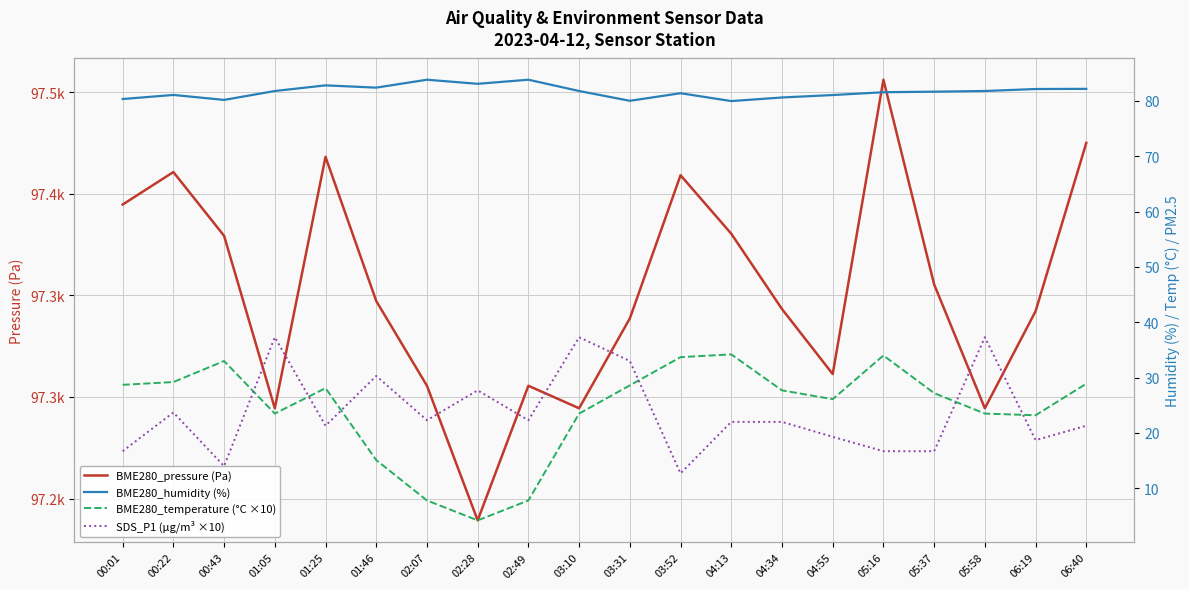

How many distinct data groups are displayed?

4